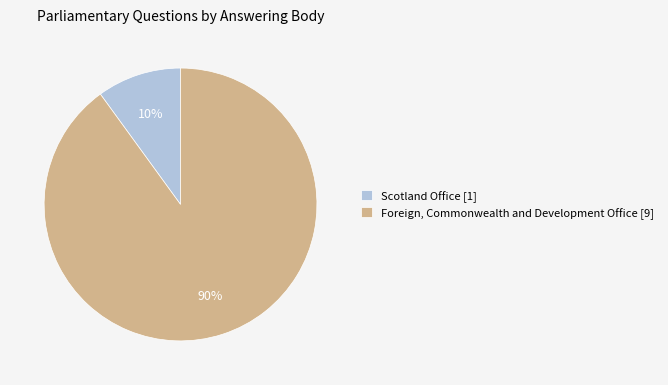

Count the number of slices in the pie.

2